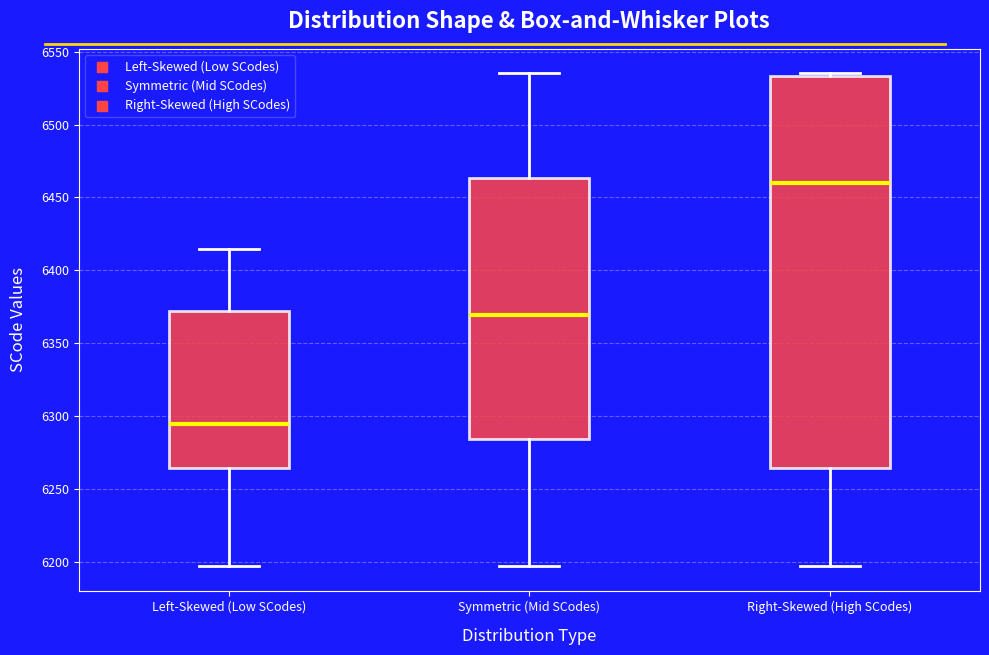

Reading left to right, transcribe this box plot: for each box, give where its median line is, the range the box spans, and where its two whiskers end, as read against the y-axis. The values are not printed on the chart, so give them approximately, as read against the axis.

Left-Skewed (Low SCodes): median 6295, box 6265 to 6370, whiskers 6195 to 6415
Symmetric (Mid SCodes): median 6370, box 6285 to 6465, whiskers 6195 to 6535
Right-Skewed (High SCodes): median 6460, box 6265 to 6535, whiskers 6195 to 6535 (just above the box's upper edge)